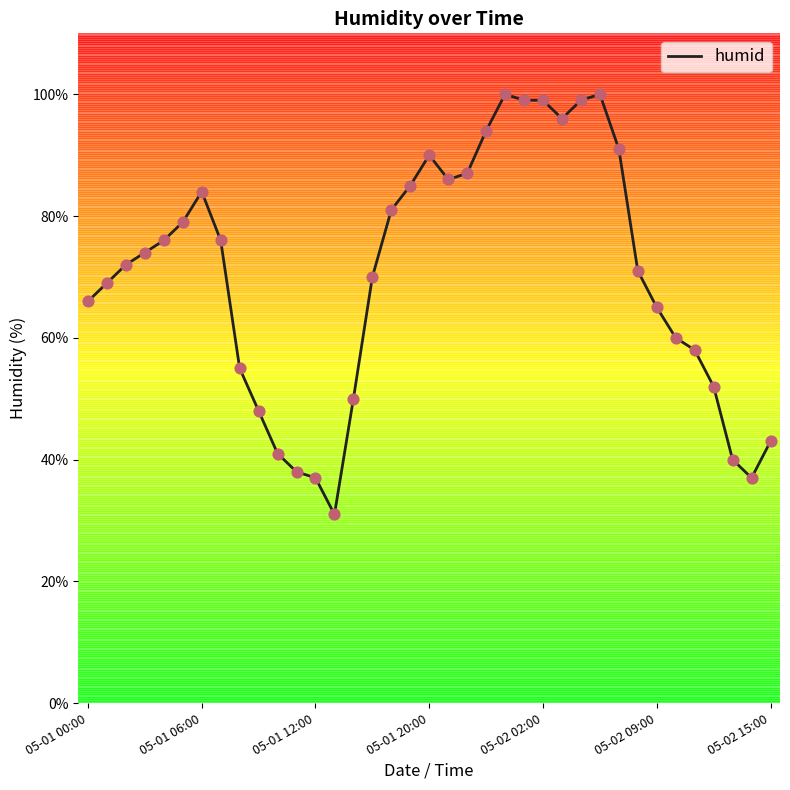

What is the greatest value displayed?

100